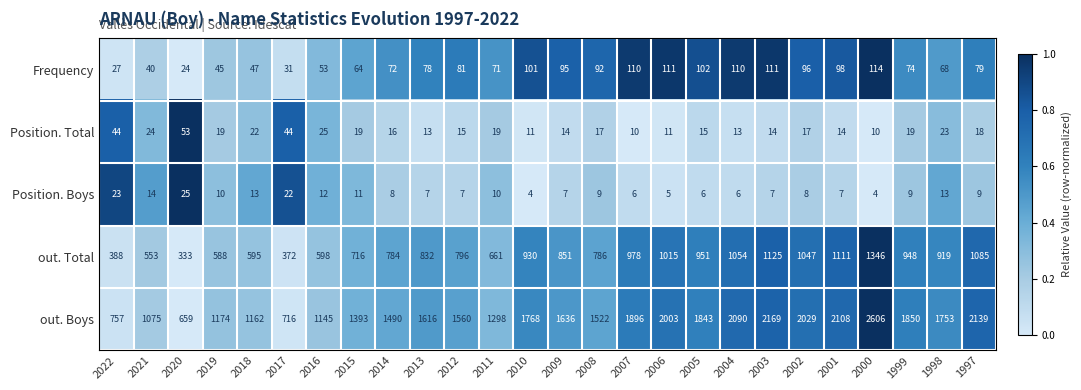

Rank the series by their maximum value, from lowest to highest.

Position. Boys, Position. Total, Frequency, out. Total, out. Boys